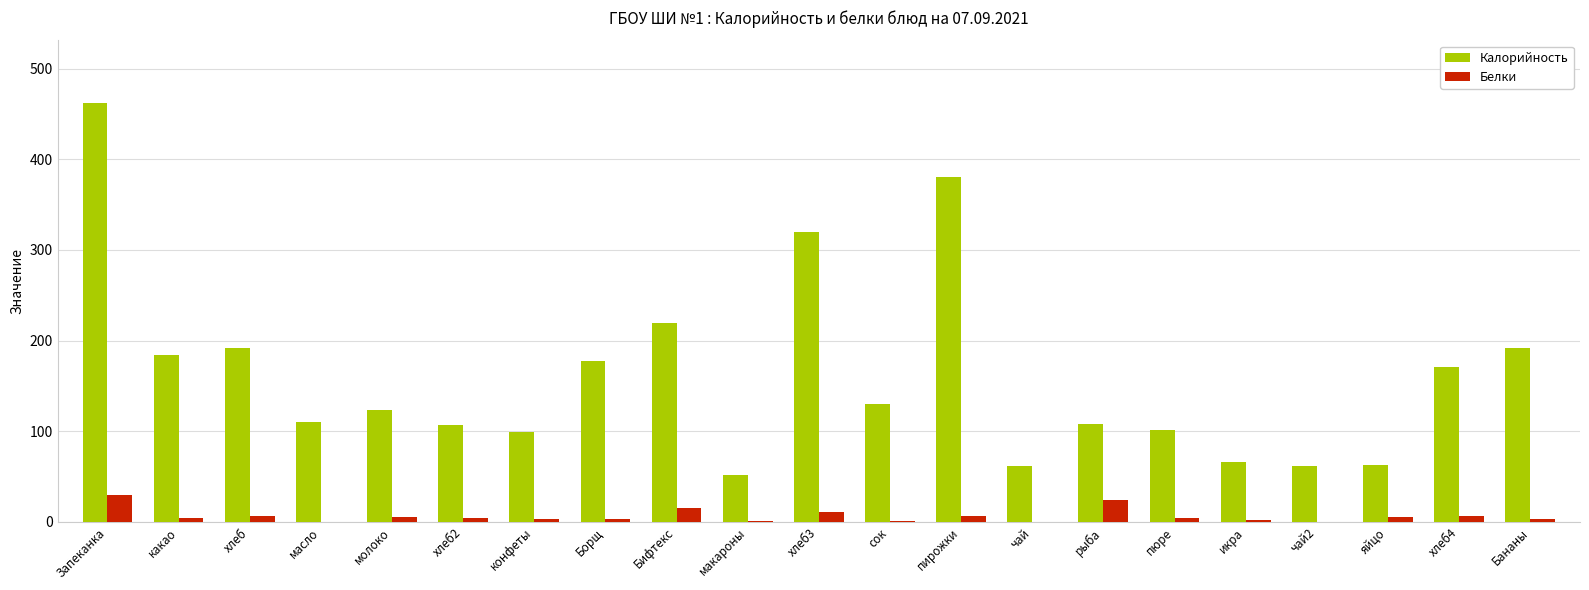

How many values in the Белки series exceed 4?

11